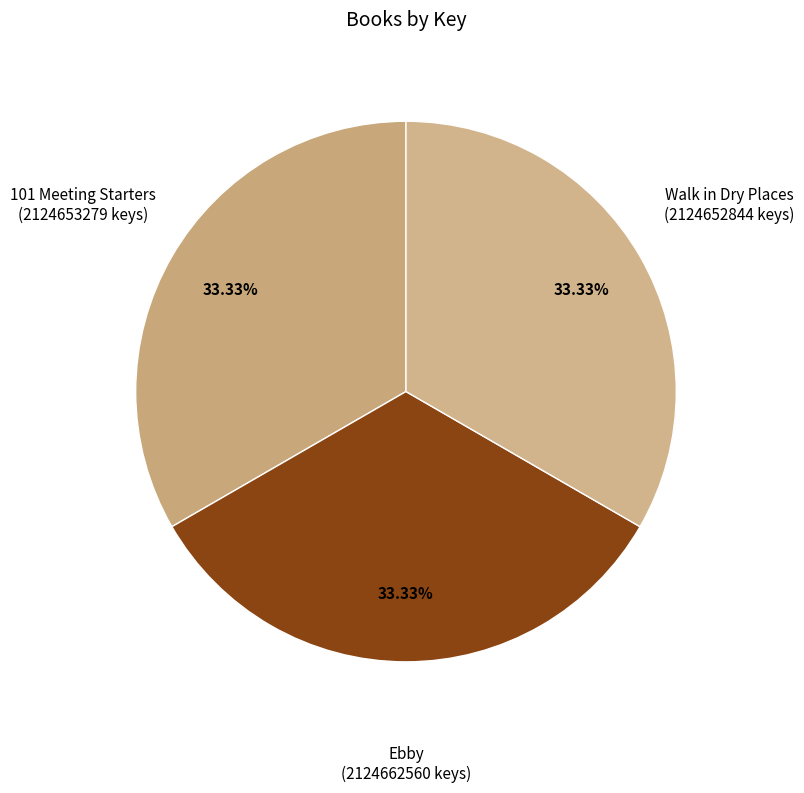

The Walk in Dry Places slice represents 22% of the pie. True or false?

False